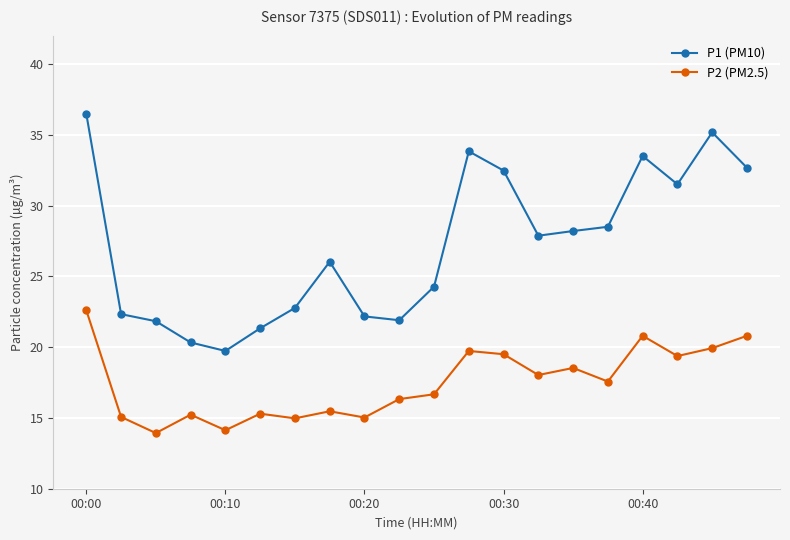

Does the chart have visible grid lines?

Yes